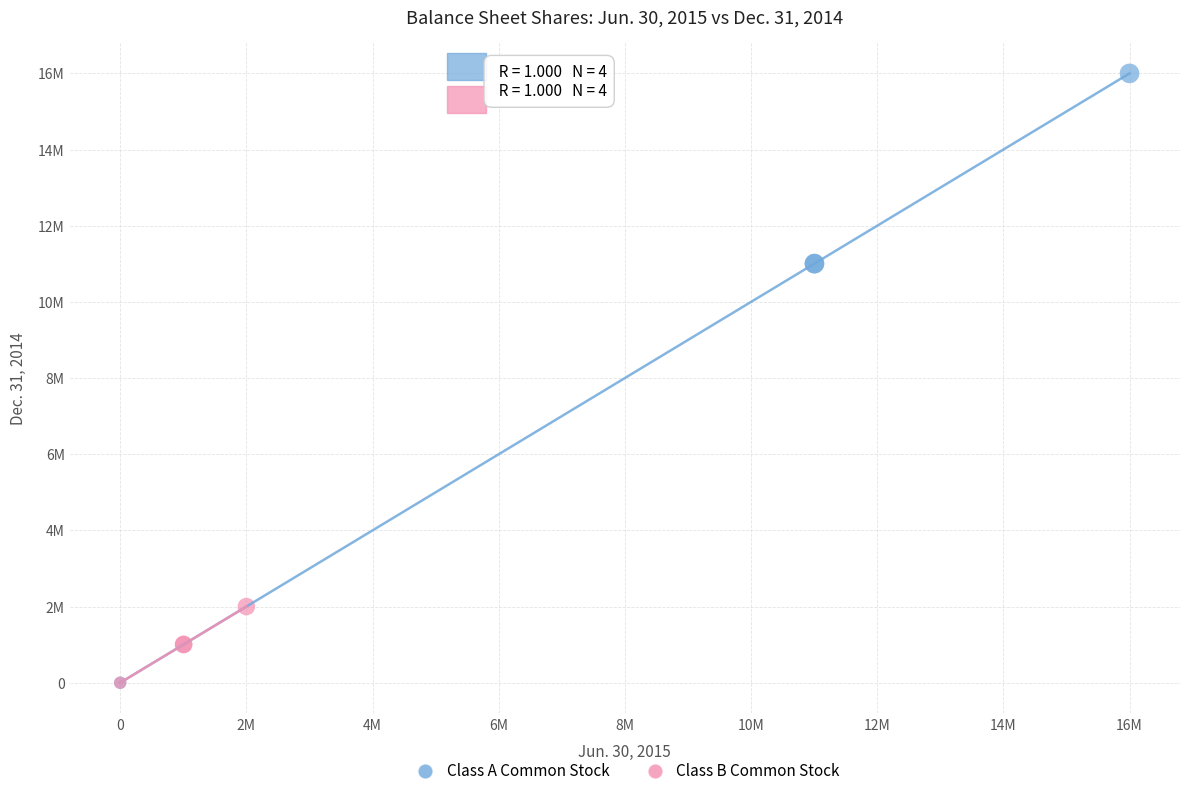

What are all the series names shown in the legend?

Class A Common Stock, Class B Common Stock